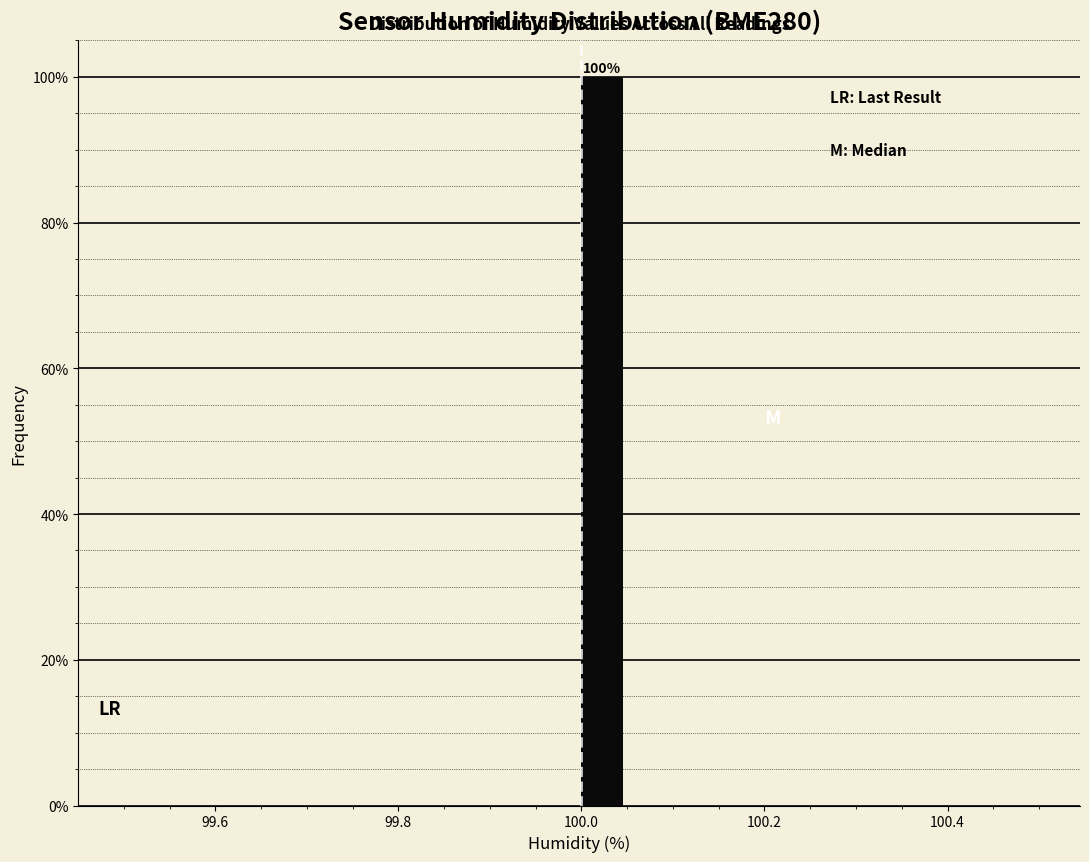

Around what value on the x-axis is the tallest bar? Give the approximate position of its centre, as read against the axis.

100.02